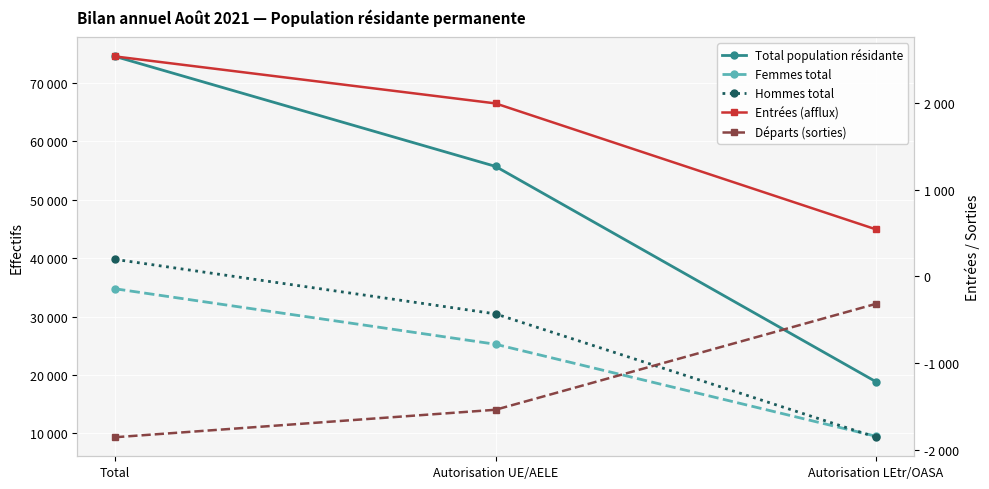

Between Total and Autorisation UE/AELE, which series saw the biggest shift?

Total population résidante